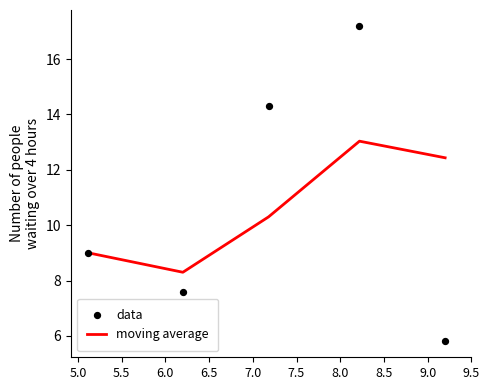

What are all the series names shown in the legend?

moving average, data